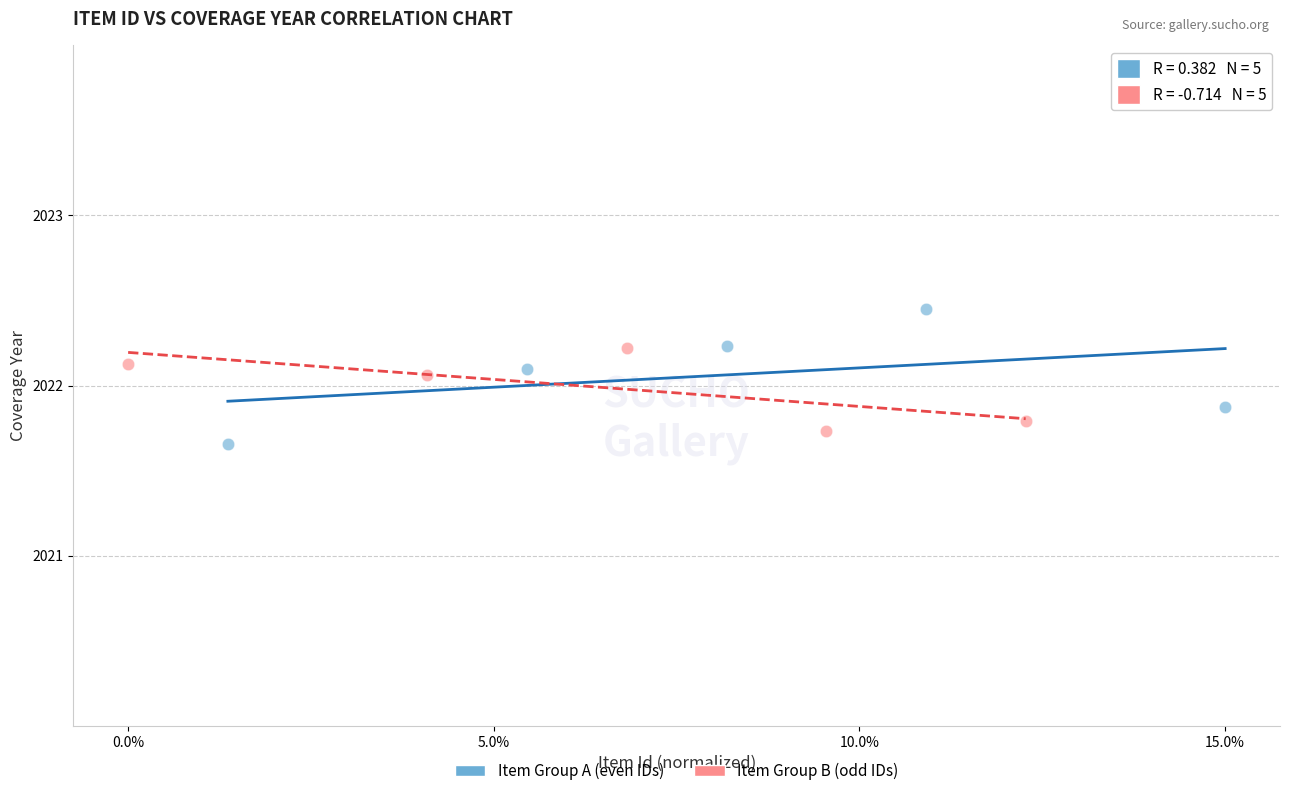

Which series reaches the maximum Y coordinate?

Item Group A (even IDs)